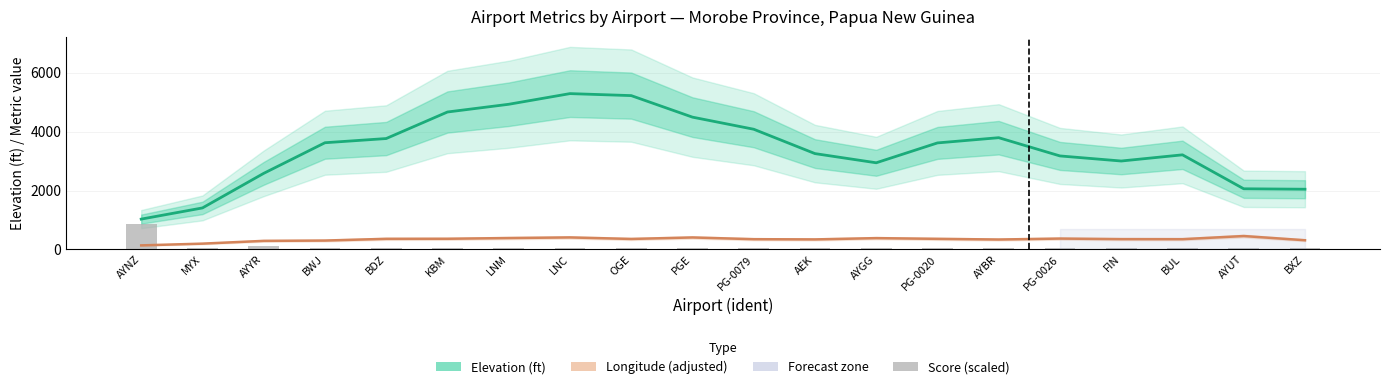

What is the label of the 7th bar from the left?

LNM